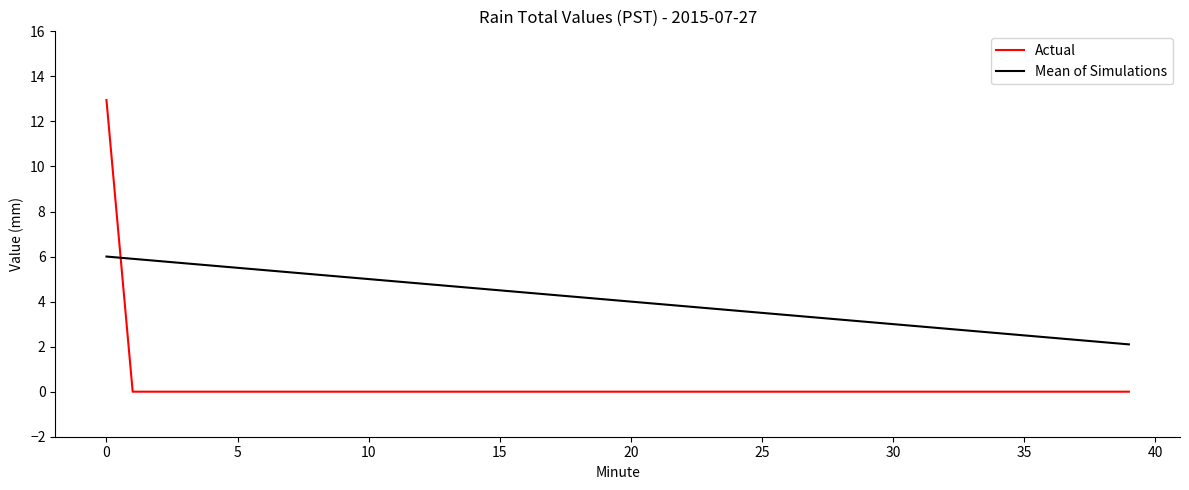

Which series has the widest spread of values?

Actual